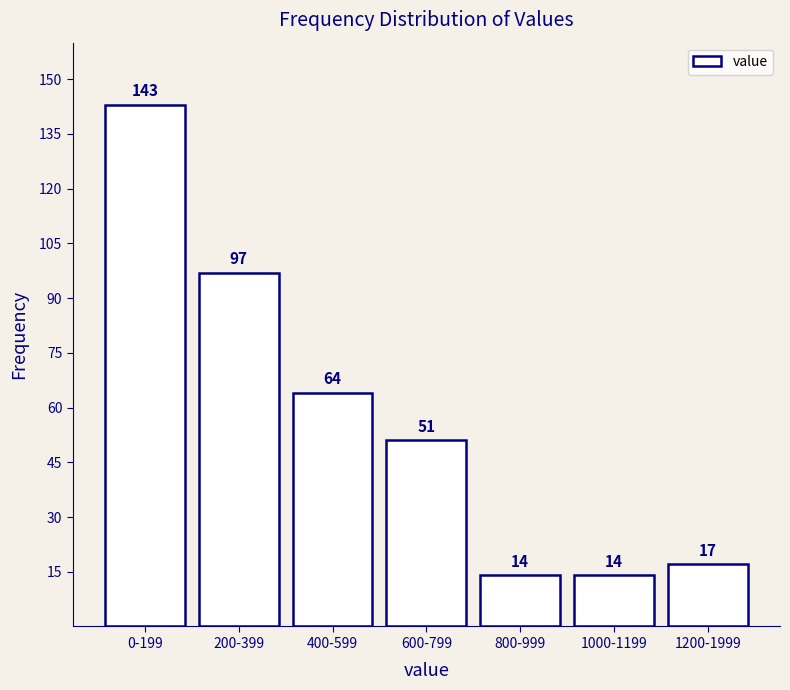

Reading left to right, transcribe all the data shown in this chart.

0-199=143	200-399=97	400-599=64	600-799=51	800-999=14	1000-1199=14	1200-1999=17